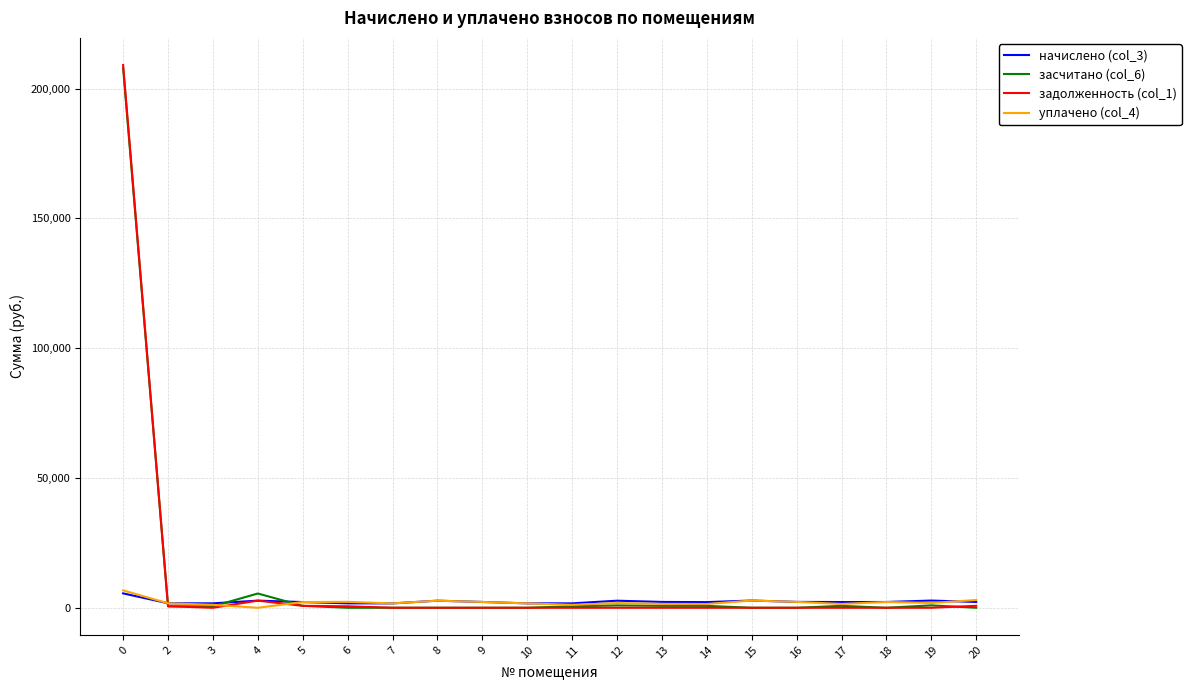

Is this an area chart (filled region under the line)?

No